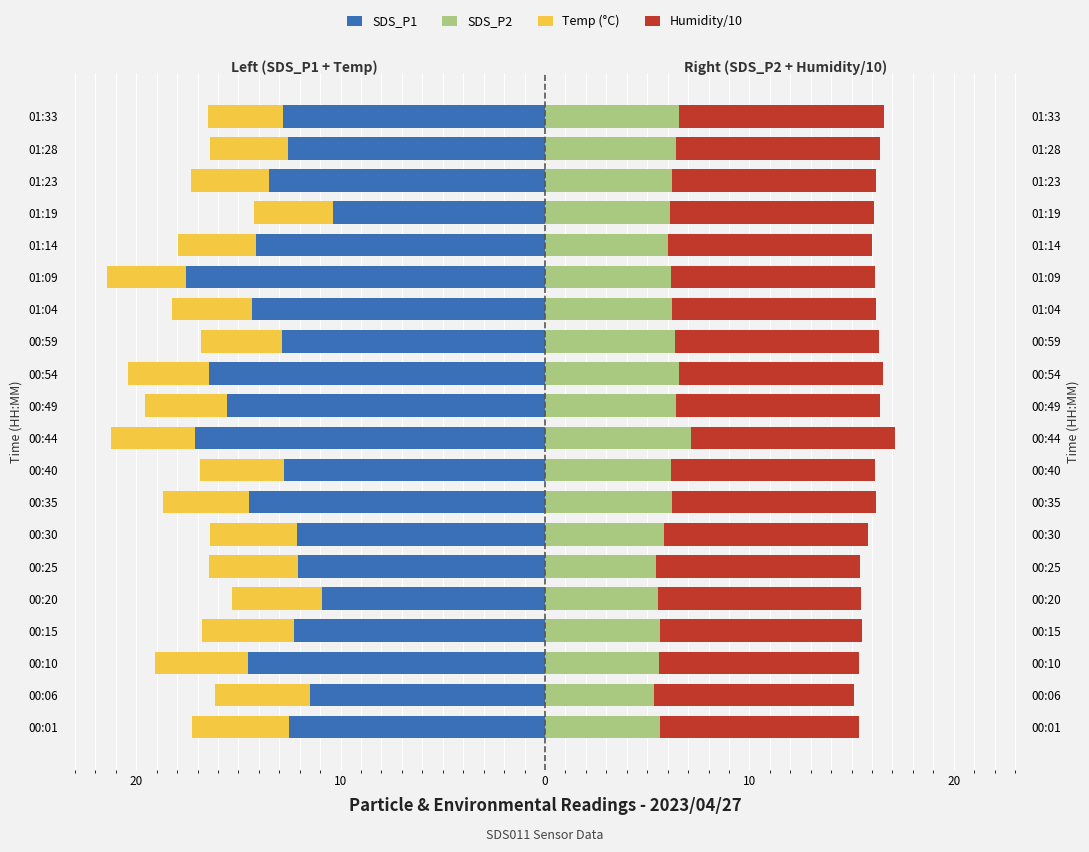

What is the difference between the maximum and second lowest values in the SDS_P1 series?

6.7